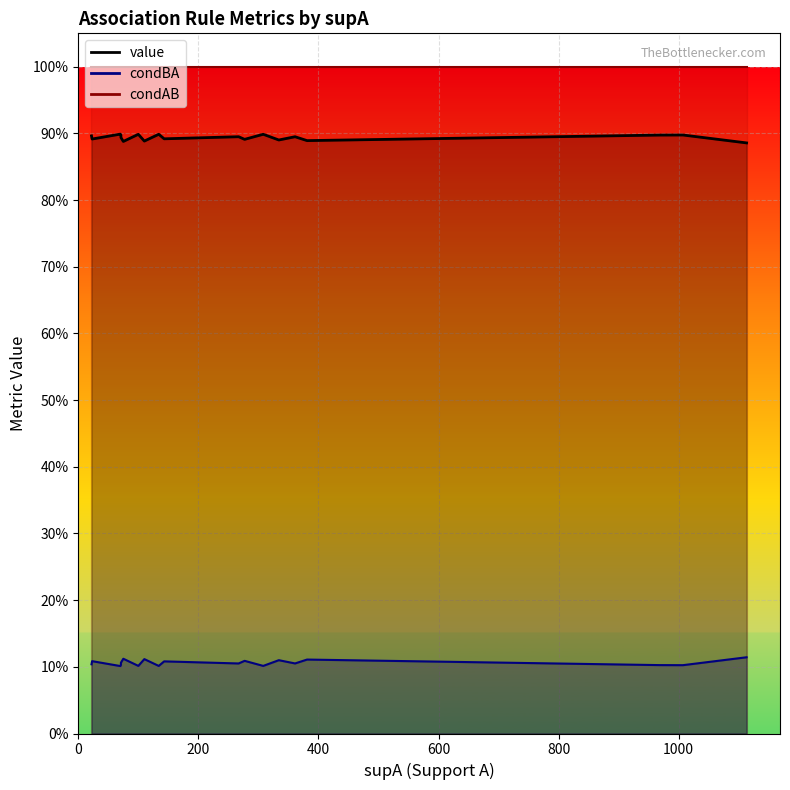

Reading right to left, list all the values displayed in this chart.

value: 19=0.9	18=0.9	17=0.9	16=0.9	15=0.9	14=0.9	13=0.9	12=0.9	11=0.9	10=0.9	9=0.9	8=0.9	7=0.9	6=0.9	5=0.9	4=0.9	3=0.9	2=0.9	1=0.9	0=0.9
condBA: 19=0.1	18=0.1	17=0.1	16=0.1	15=0.1	14=0.1	13=0.1	12=0.1	11=0.1	10=0.1	9=0.1	8=0.1	7=0.1	6=0.1	5=0.1	4=0.1	3=0.1	2=0.1	1=0.1	0=0.1
condAB: 19=1.0	18=1.0	17=1.0	16=1.0	15=1.0	14=1.0	13=1.0	12=1.0	11=1.0	10=1.0	9=1.0	8=1.0	7=1.0	6=1.0	5=1.0	4=1.0	3=1.0	2=1.0	1=1.0	0=1.0